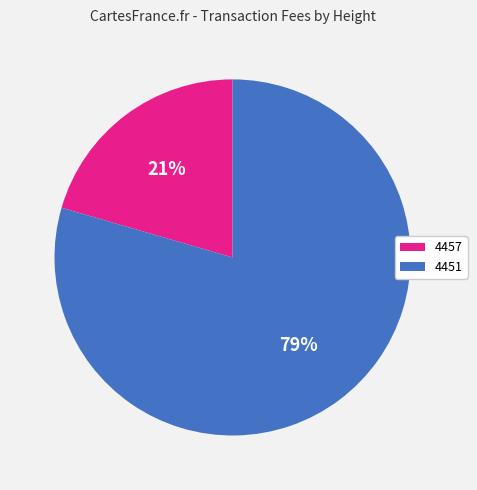

True or false: 4457 accounts for 21% of the total.

True